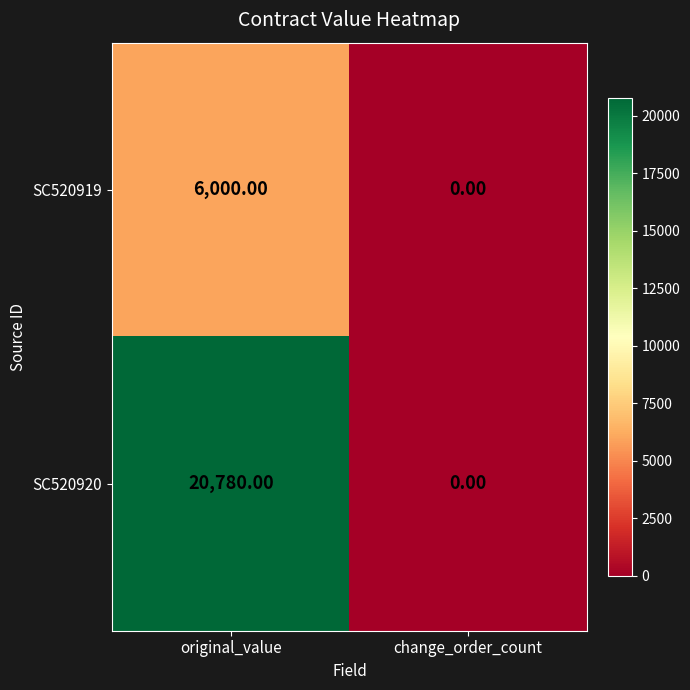

How many data points does each series have?

2